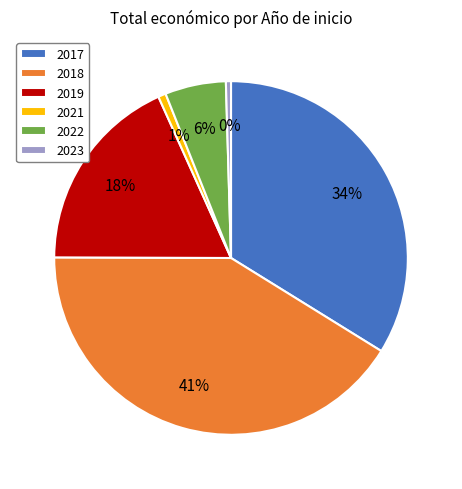

To the nearest percent, what is the average slice percentage?

17%